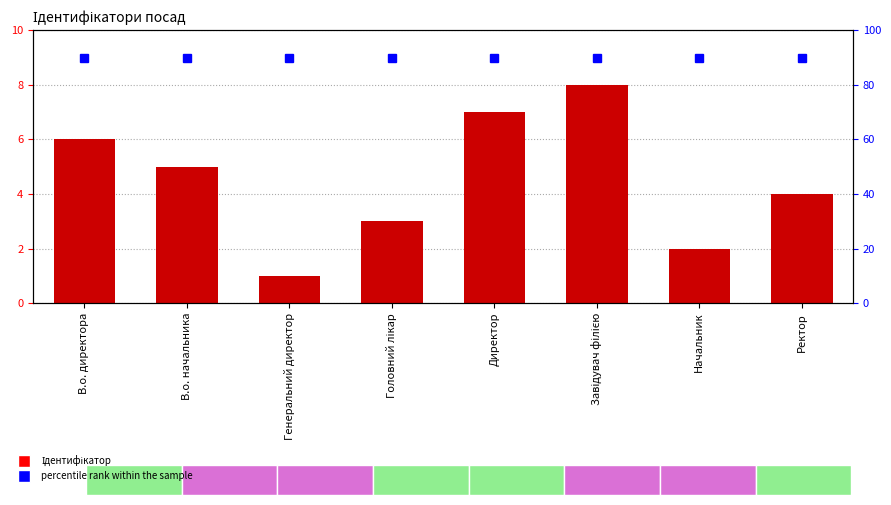

Does the chart contain stacked bars?

No